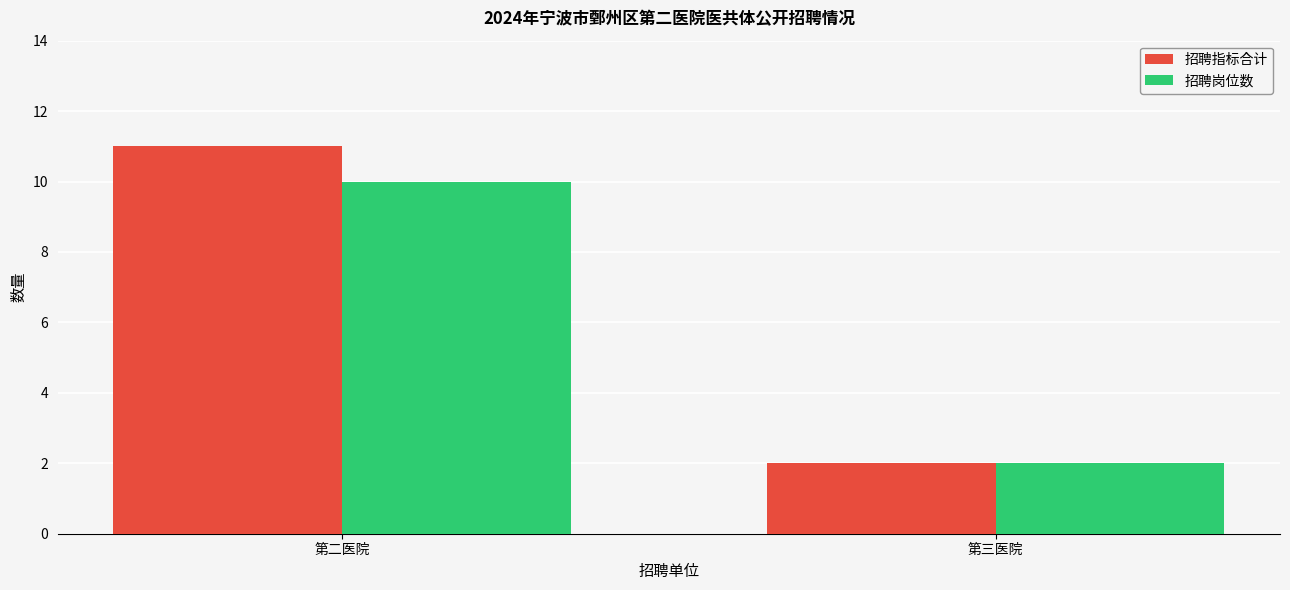

Which series has the largest range (max minus min)?

招聘指标合计